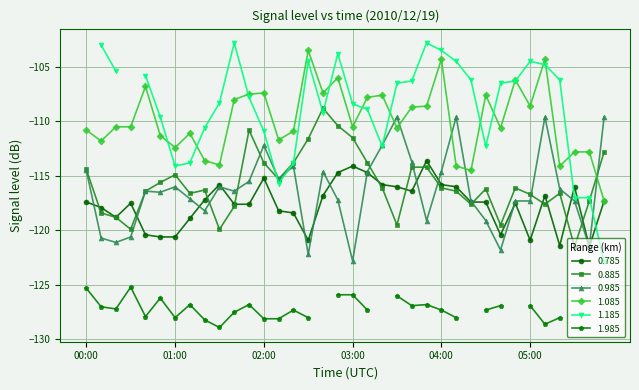

What is the highest value of the 0.985 series?

-109.6